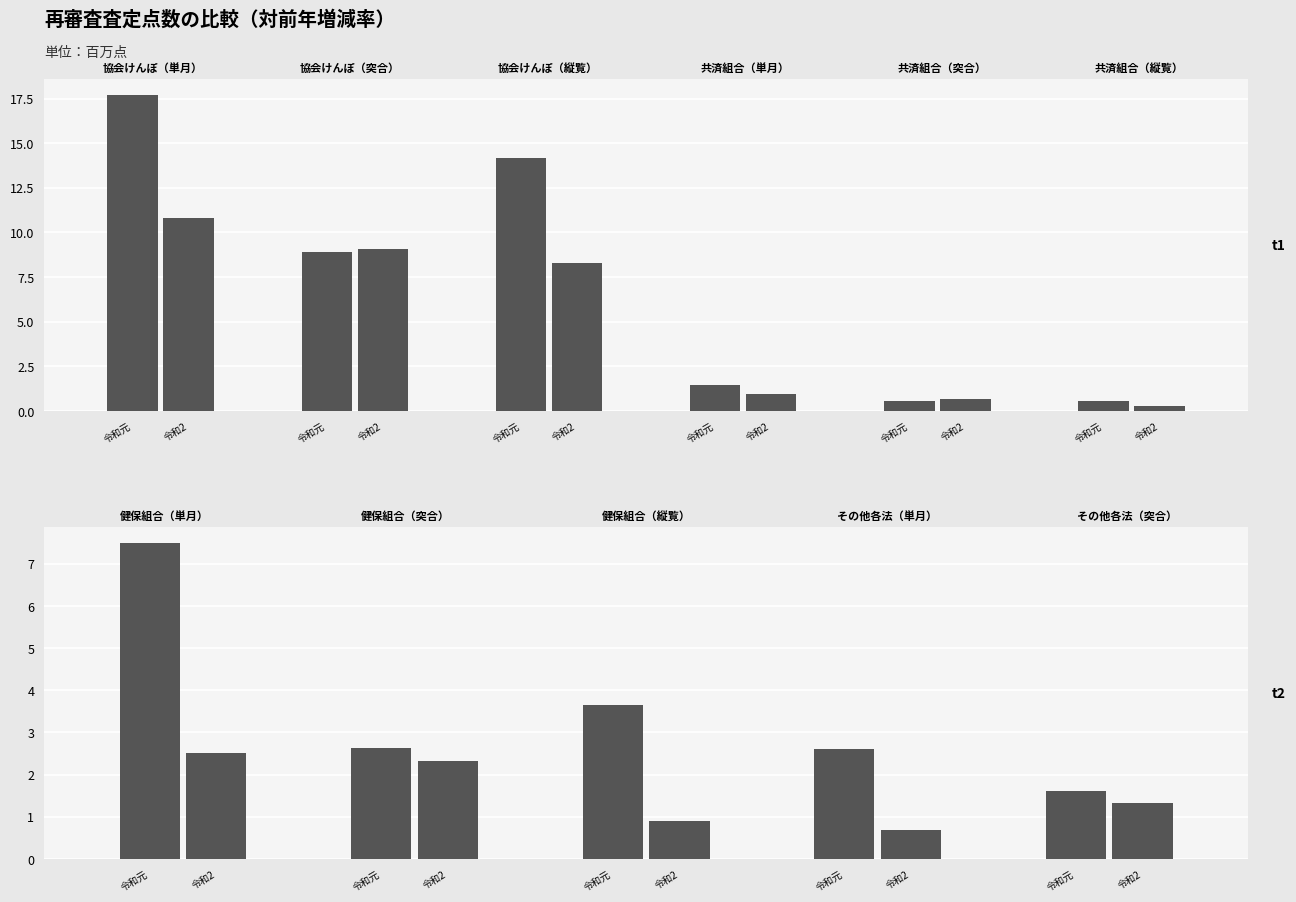

Which series has the largest total across all categories?

令和元年5月審査分